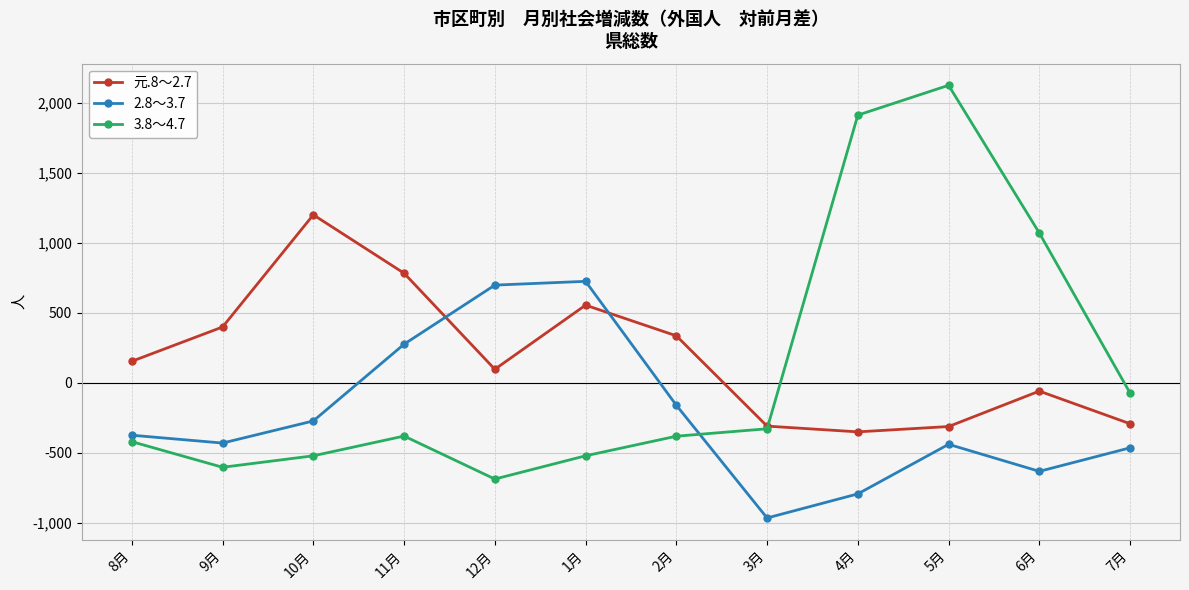

Rank the series by their average value, from lowest to highest.

2.8～3.7, 3.8～4.7, 元.8～2.7